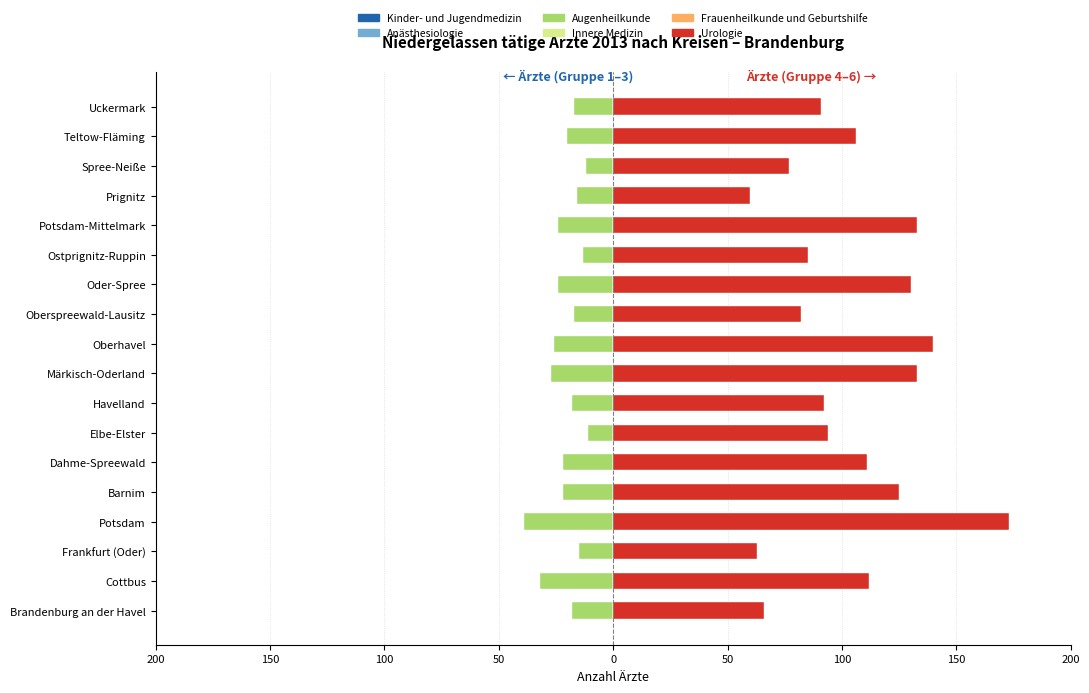

What are all the series names shown in the legend?

Kinder- und Jugendmedizin, Anästhesiologie, Augenheilkunde, Innere Medizin, Frauenheilkunde und Geburtshilfe, Urologie